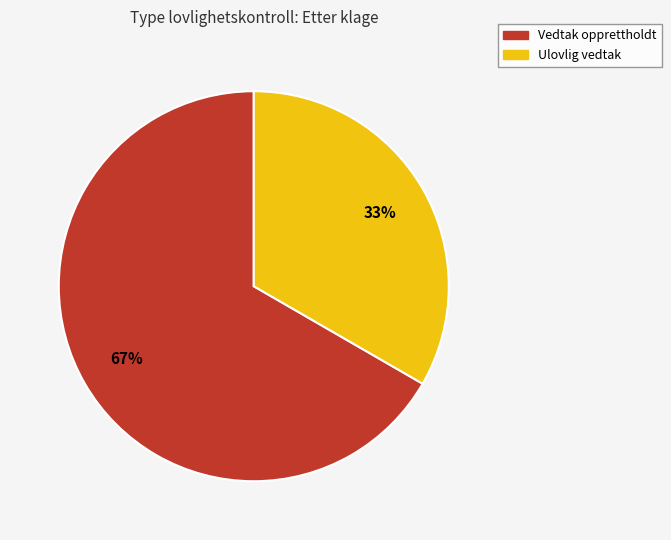

What percentage is the Ulovlig vedtak slice, to the nearest percent?

33%